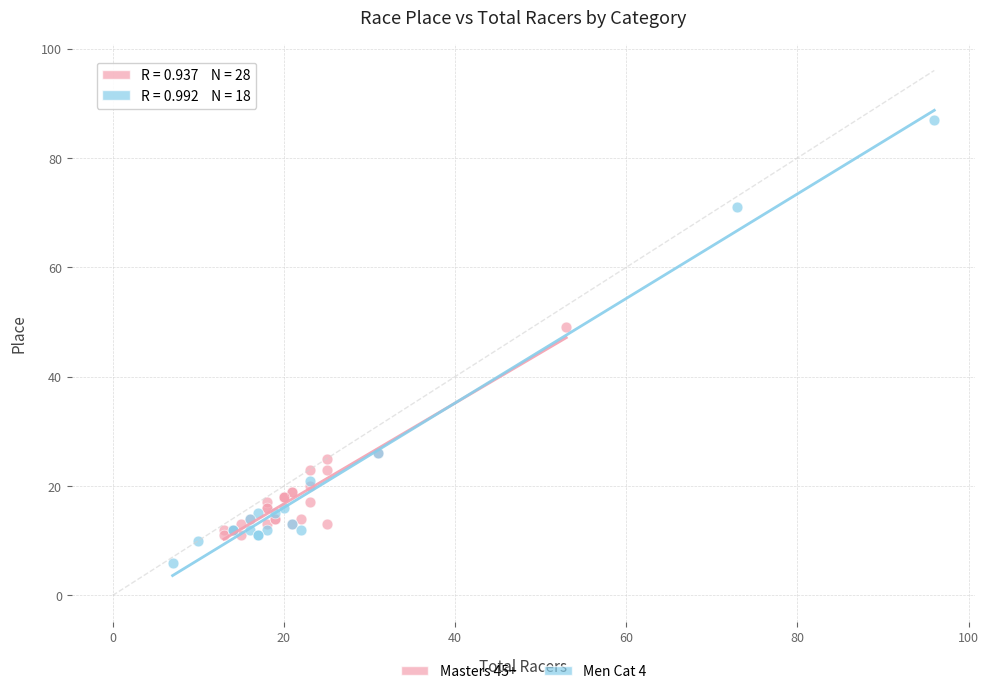

Which series reaches the minimum Y coordinate?

Men Cat 4